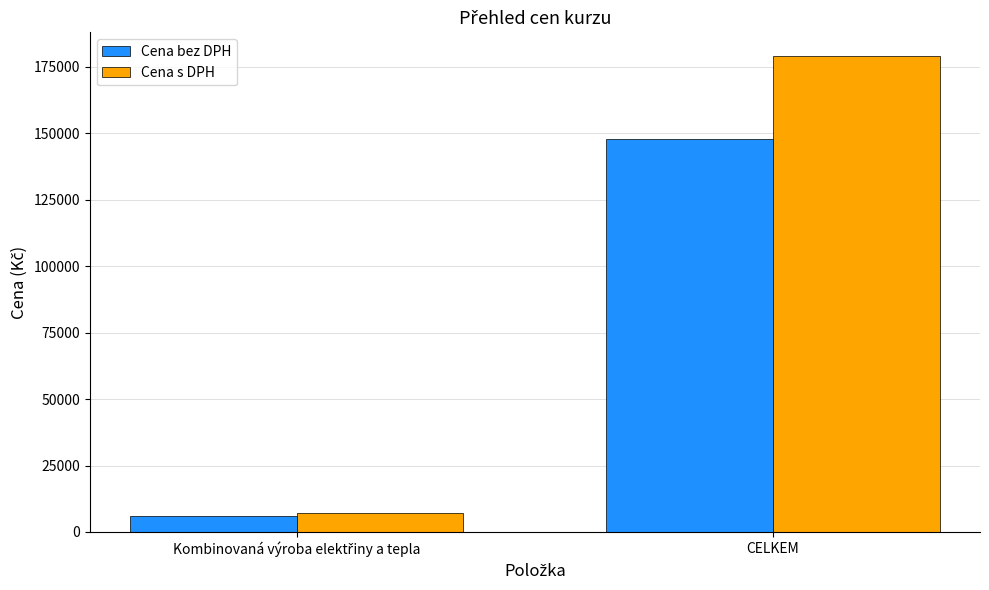

What are all the series names shown in the legend?

Cena bez DPH, Cena s DPH